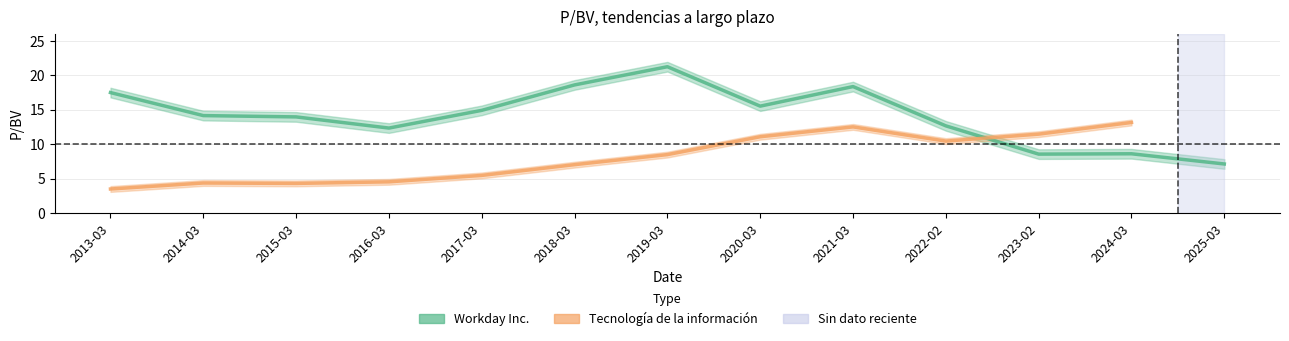

Where does the data first go above 14?

2013-03